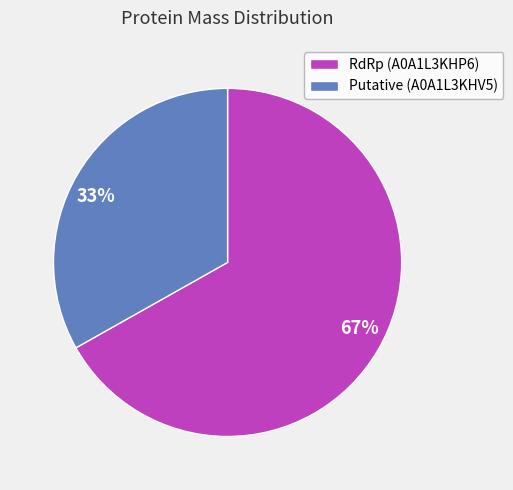

Which slice is the smallest?

Putative (A0A1L3KHV5)